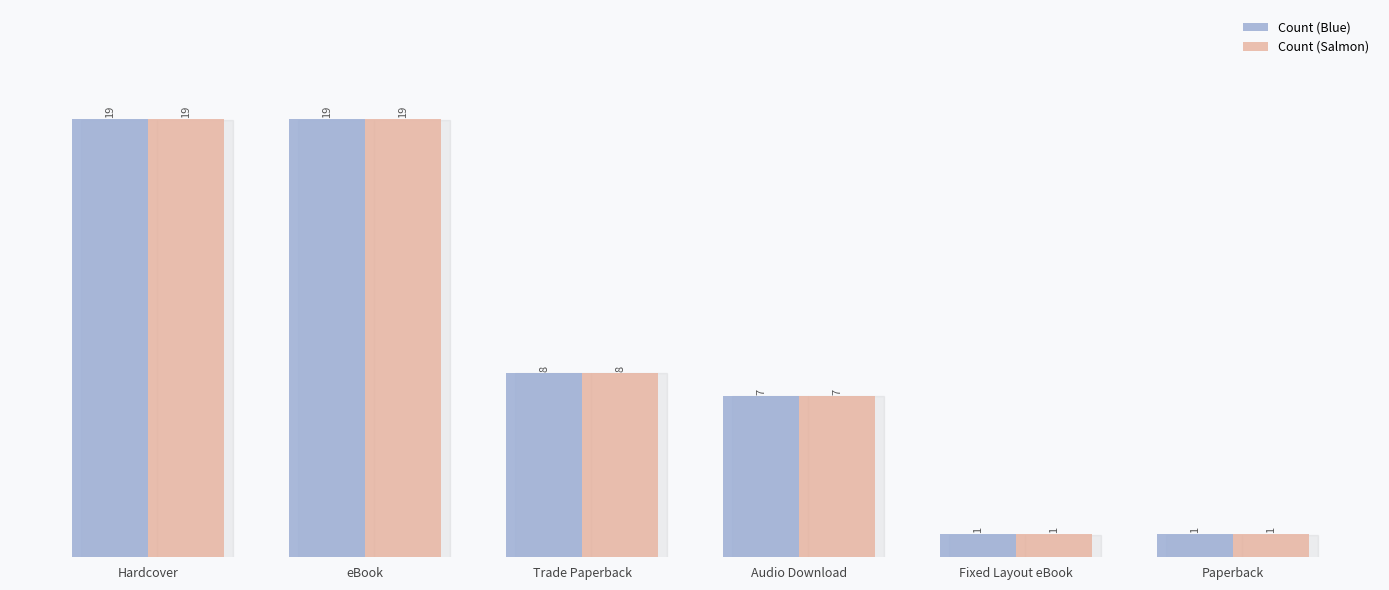

Is it true that Count (Blue) equals 1 at Fixed Layout eBook?

True